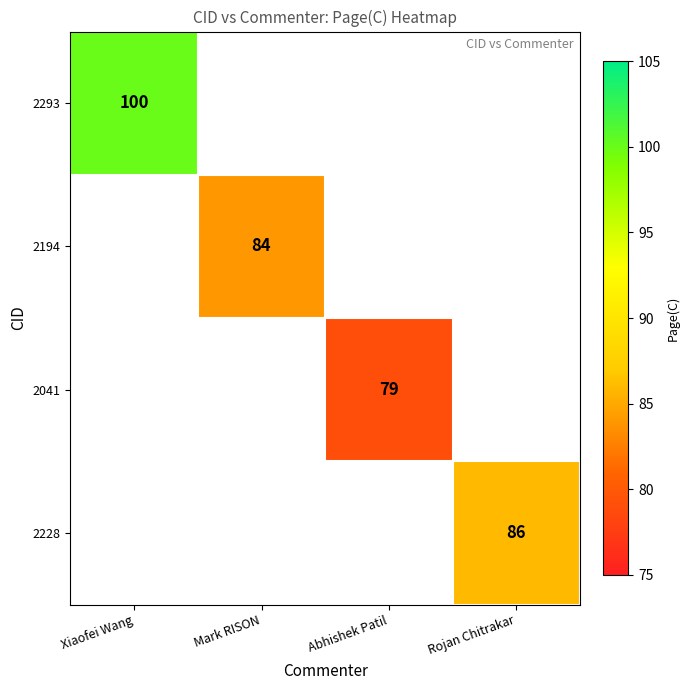

Which has a higher value, Abhishek Patil or Mark RISON?

Mark RISON